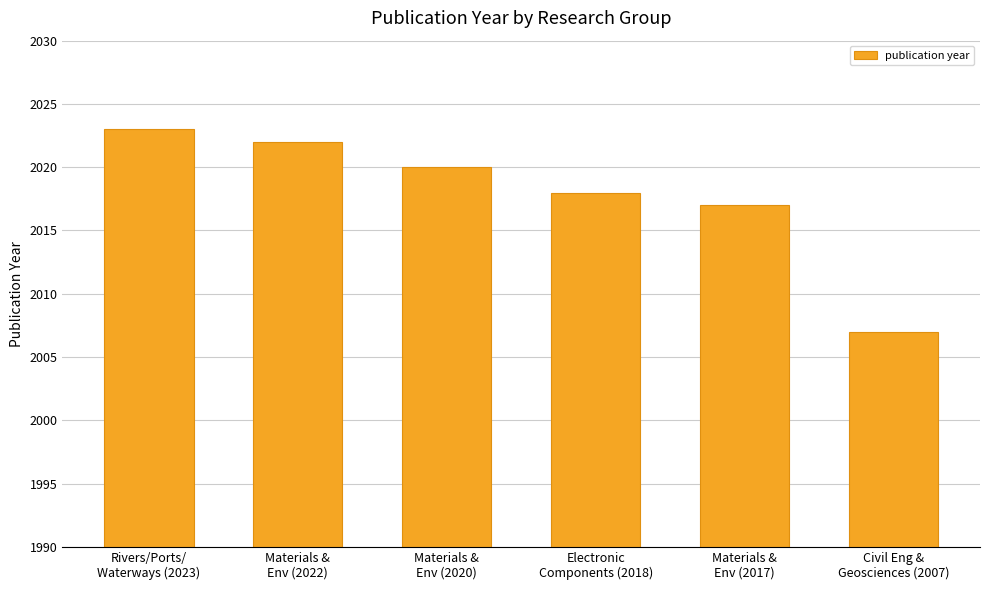

The chart shows a value of 2007 at Civil Eng &
Geosciences (2007). True or false?

True